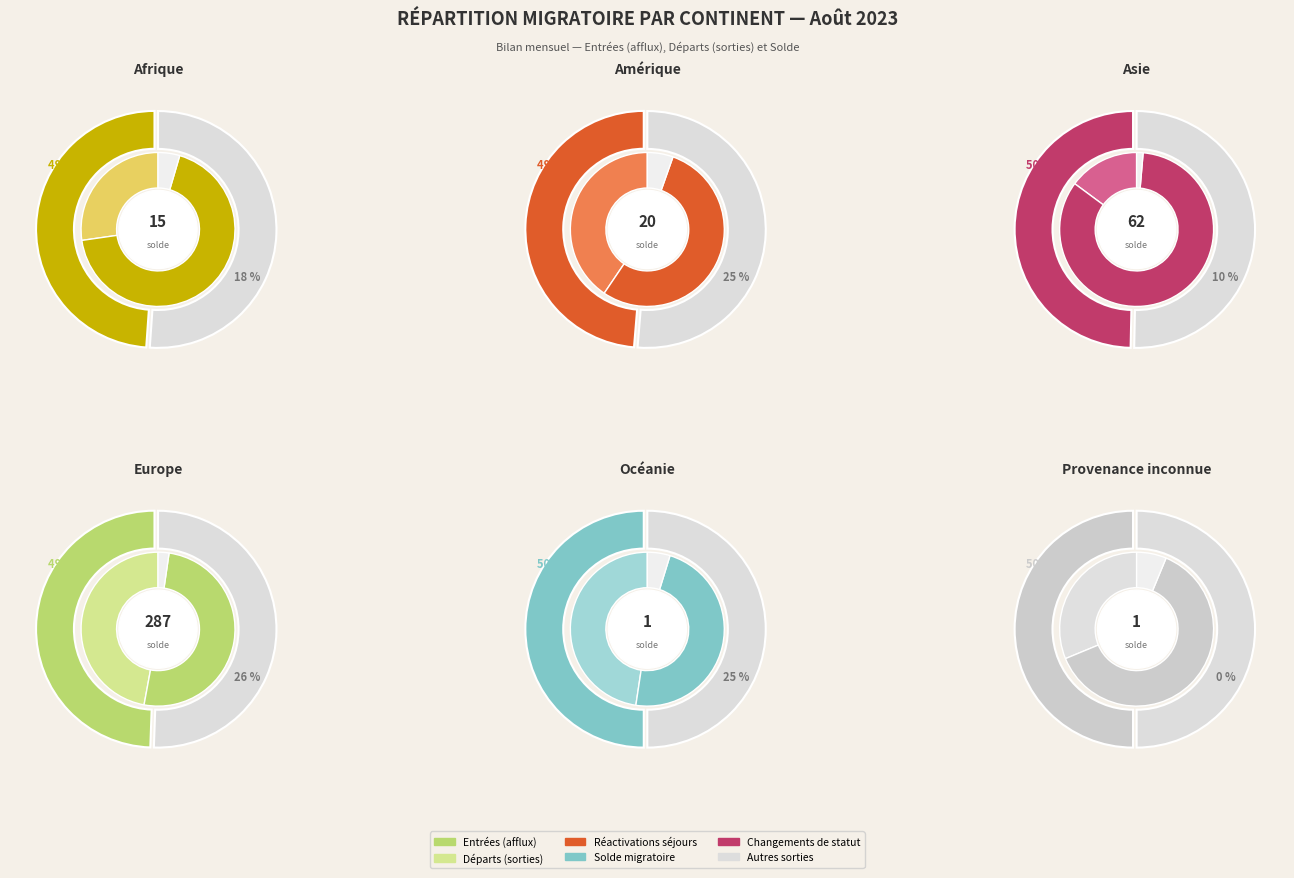

Between Amérique and Provenance inconnue, which is larger?

Amérique